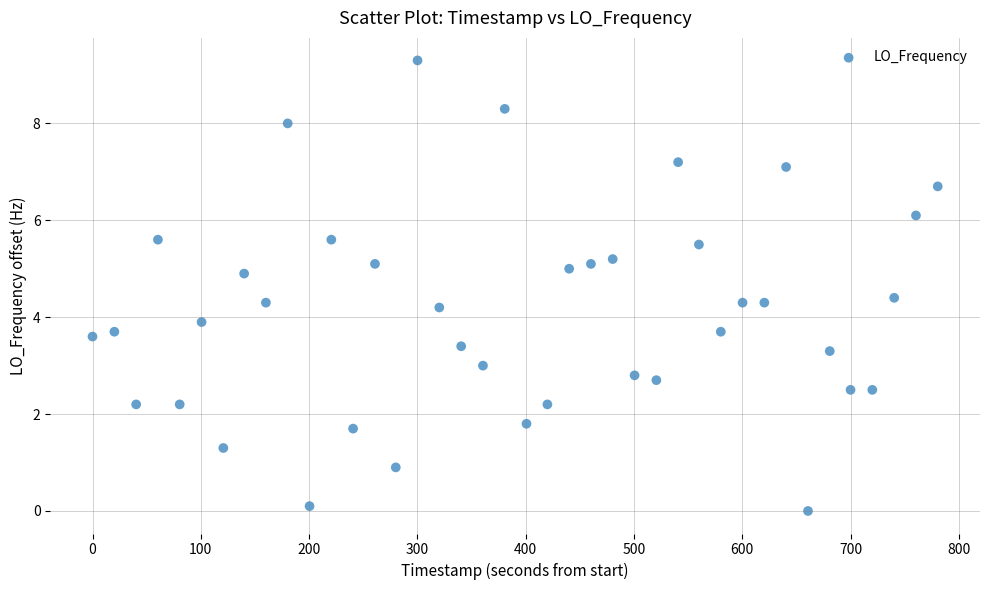

What is the range of Y values (max minus min)?

9.3